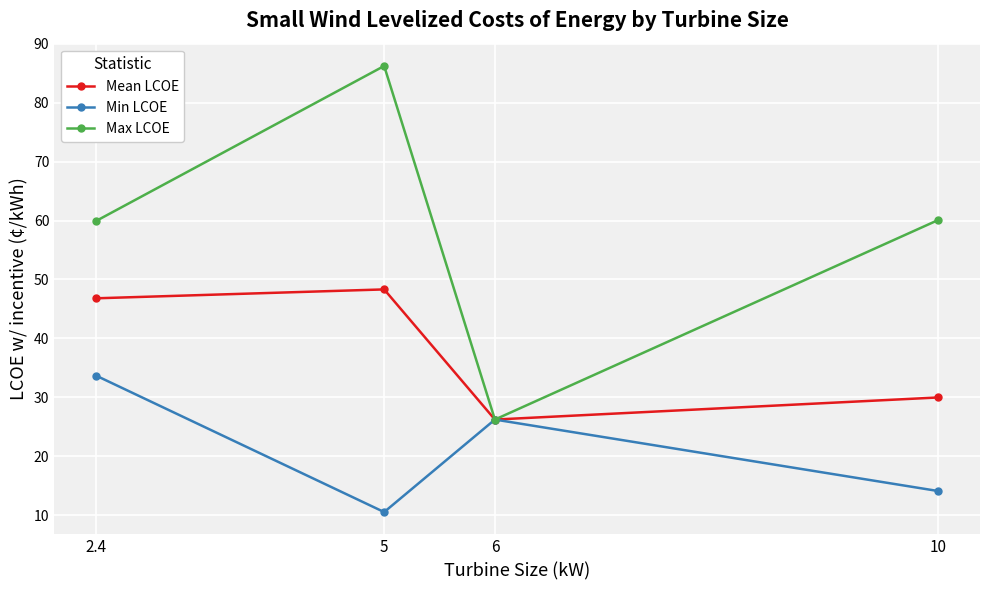

What is the difference between the maximum and minimum values in the Max LCOE series?

60.0